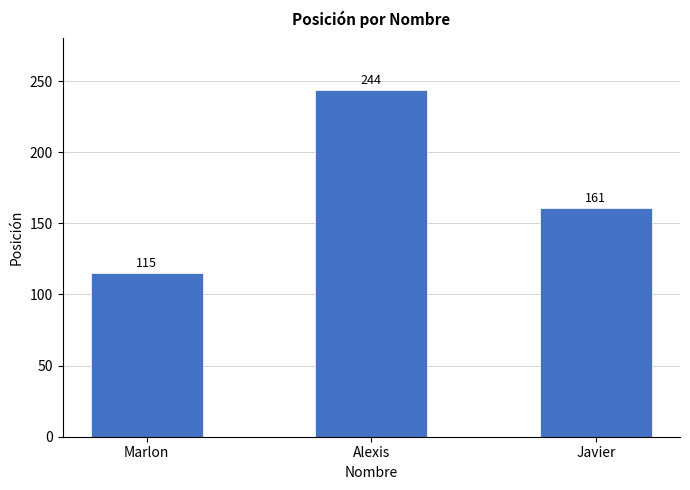

How many categories are shown in the chart?

3